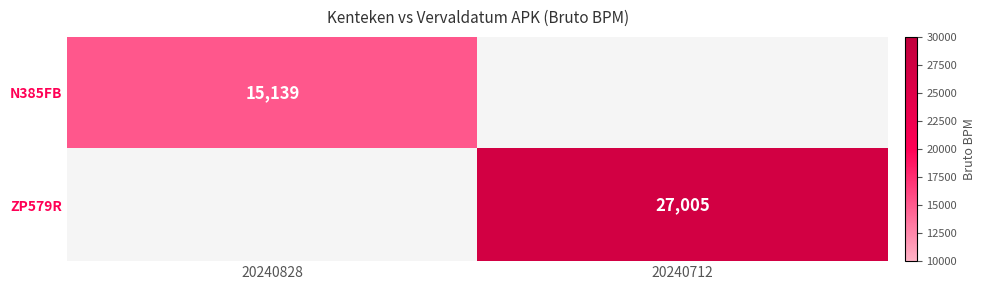

At how many categories does at least one series exceed 11394?

2